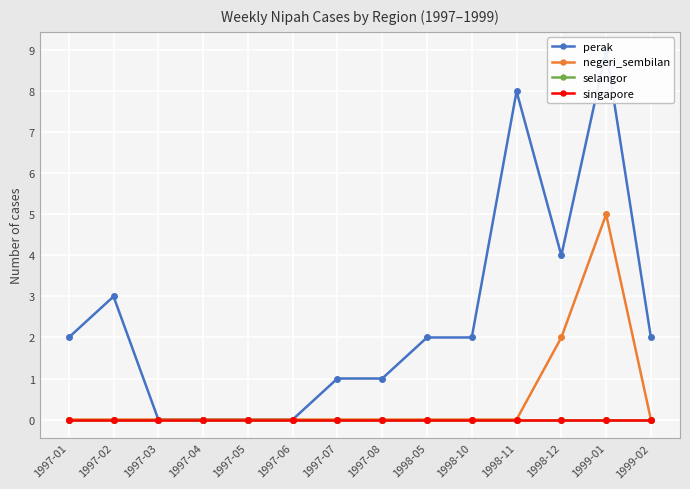

Reading left to right, transcribe all the data shown in this chart.

perak: 2	3	0	0	0	0	1	1	2	2	8	4	9	2
negeri_sembilan: 0	0	0	0	0	0	0	0	0	0	0	2	5	0
selangor: 0	0	0	0	0	0	0	0	0	0	0	0	0	0
singapore: 0	0	0	0	0	0	0	0	0	0	0	0	0	0